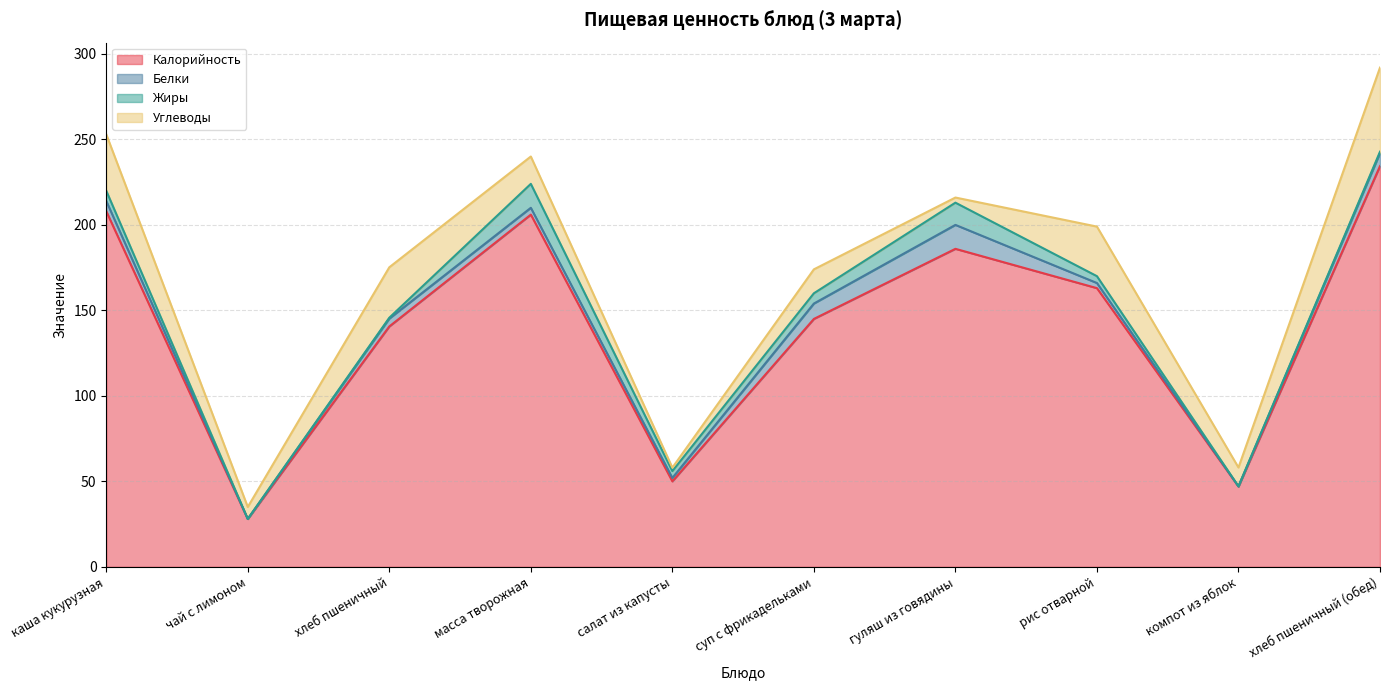

What is the greatest value displayed?

234.4